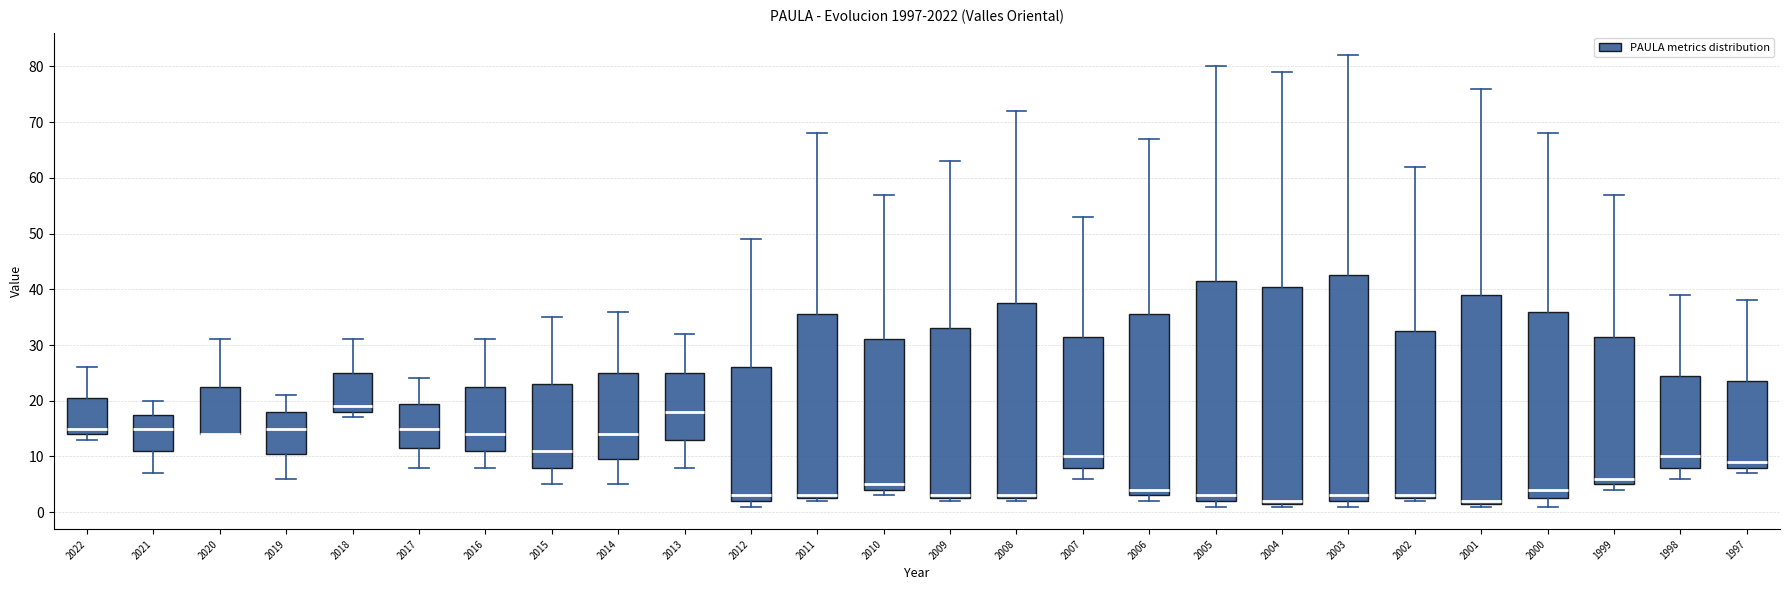

Reading left to right, read every box against the y-axis: the position of its median line, the range the box covers, and the ends of its whiskers. The values are not printed on the chart, so give them approximately, as read against the axis.

2022: median 15, box 14 to 21, whiskers 13 to 26
2021: median 15, box 11 to 18, whiskers 7 to 20
2020: median 14 (drawn on the box's lower edge), box 14 to 23, whiskers 14 to 31
2019: median 15, box 11 to 18, whiskers 6 to 21
2018: median 19, box 18 to 25, whiskers 17 to 31
2017: median 15, box 12 to 20, whiskers 8 to 24
2016: median 14, box 11 to 23, whiskers 8 to 31
2015: median 11, box 8 to 23, whiskers 5 to 35
2014: median 14, box 10 to 25, whiskers 5 to 36
2013: median 18, box 13 to 25, whiskers 8 to 32
2012: median 3, box 2 to 26, whiskers 1 to 49
2011: median 3 (just above the box's lower edge), box 3 to 36, whiskers 2 to 68
2010: median 5, box 4 to 31, whiskers 3 to 57
2009: median 3 (just above the box's lower edge), box 3 to 33, whiskers 2 to 63
2008: median 3 (just above the box's lower edge), box 3 to 38, whiskers 2 to 72
2007: median 10, box 8 to 32, whiskers 6 to 53
2006: median 4, box 3 to 36, whiskers 2 to 67
2005: median 3, box 2 to 42, whiskers 1 to 80
2004: median 2 (just above the box's lower edge), box 2 to 41, whiskers 1 to 79
2003: median 3, box 2 to 43, whiskers 1 to 82
2002: median 3 (just above the box's lower edge), box 3 to 33, whiskers 2 to 62
2001: median 2 (just above the box's lower edge), box 2 to 39, whiskers 1 to 76
2000: median 4, box 3 to 36, whiskers 1 to 68
1999: median 6, box 5 to 32, whiskers 4 to 57
1998: median 10, box 8 to 25, whiskers 6 to 39
1997: median 9, box 8 to 24, whiskers 7 to 38